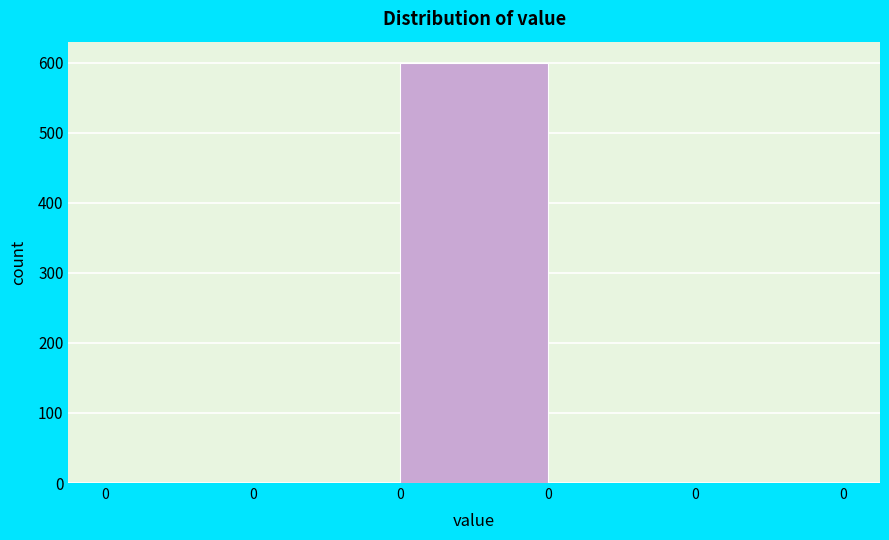

How many distinct data groups are displayed?

1